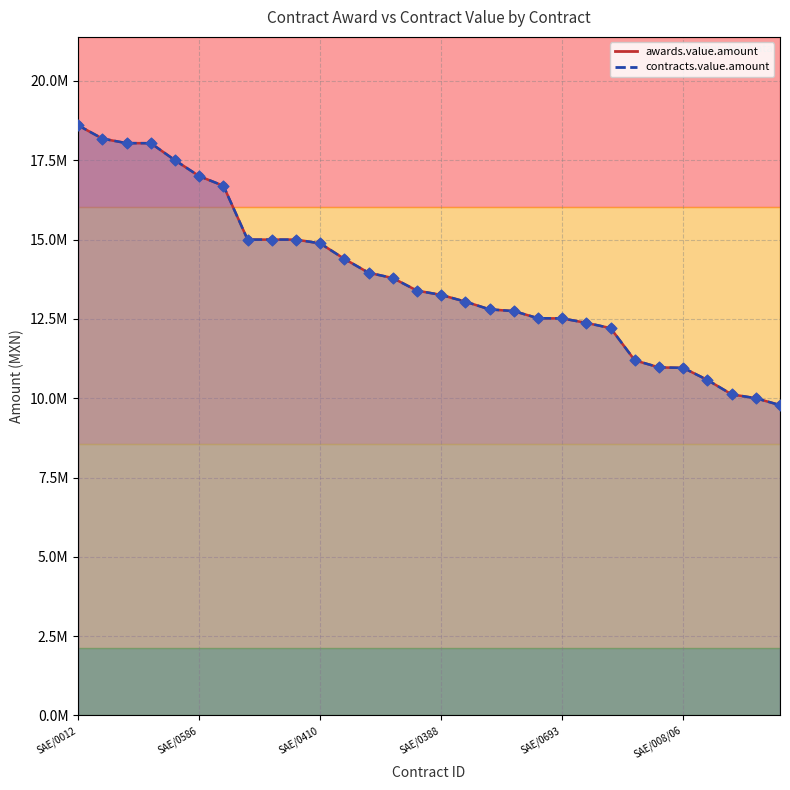

Which series has the largest total across all categories?

awards.value.amount